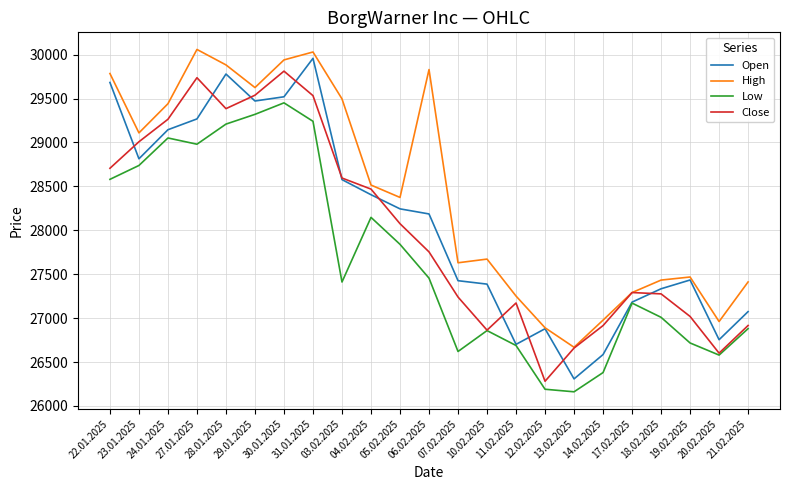

What is the highest value of the Open series?

29958